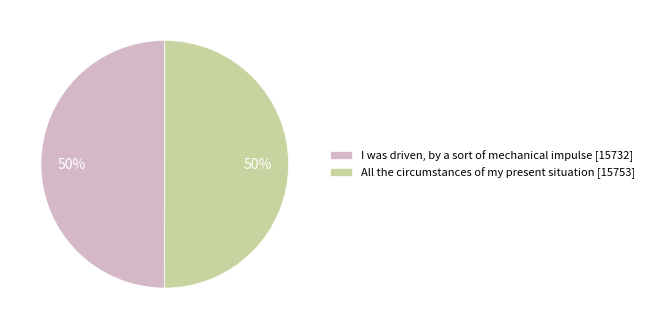

What percentage is the I was driven, by a sort of mechanical impulse [15732] slice, to the nearest percent?

50%